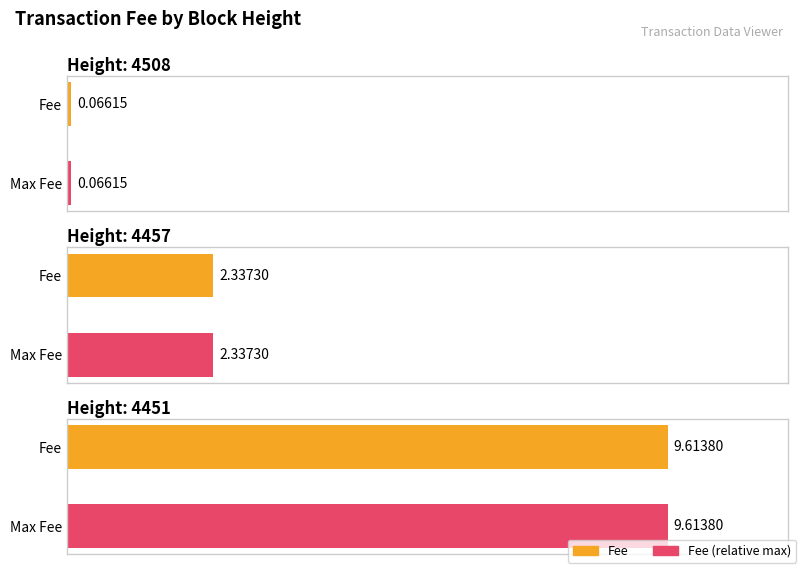

The value at 4457 is 2.3. True or false?

True